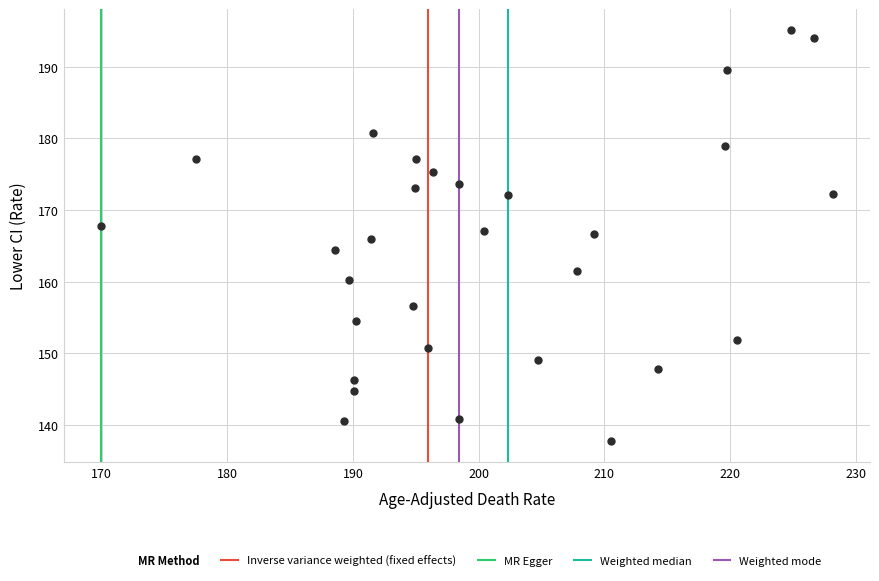

What is the range of Y values (max minus min)?

57.5